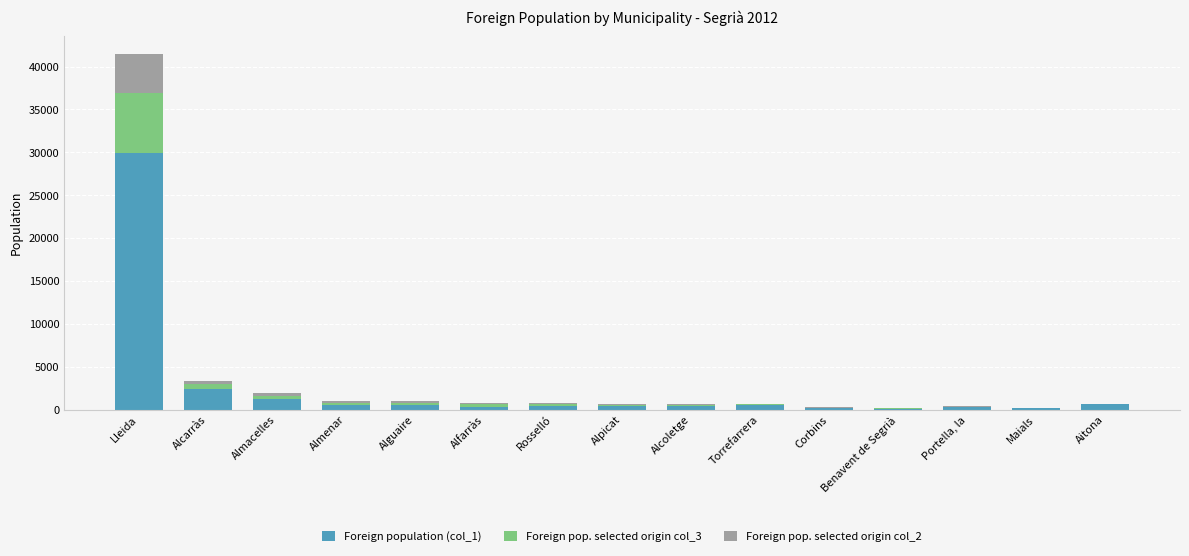

At which category is the sum across all series the highest?

Lleida